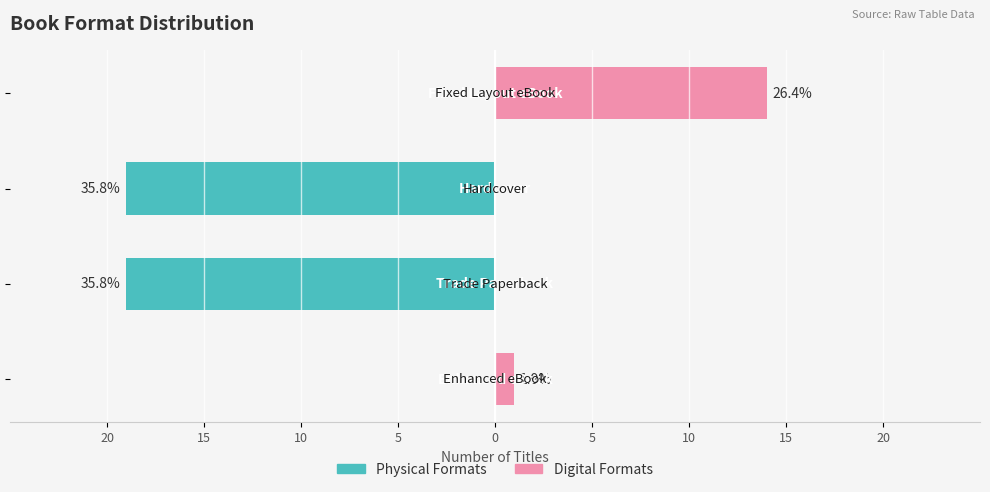

What is the difference between the maximum and minimum values in the Digital Formats series?

14